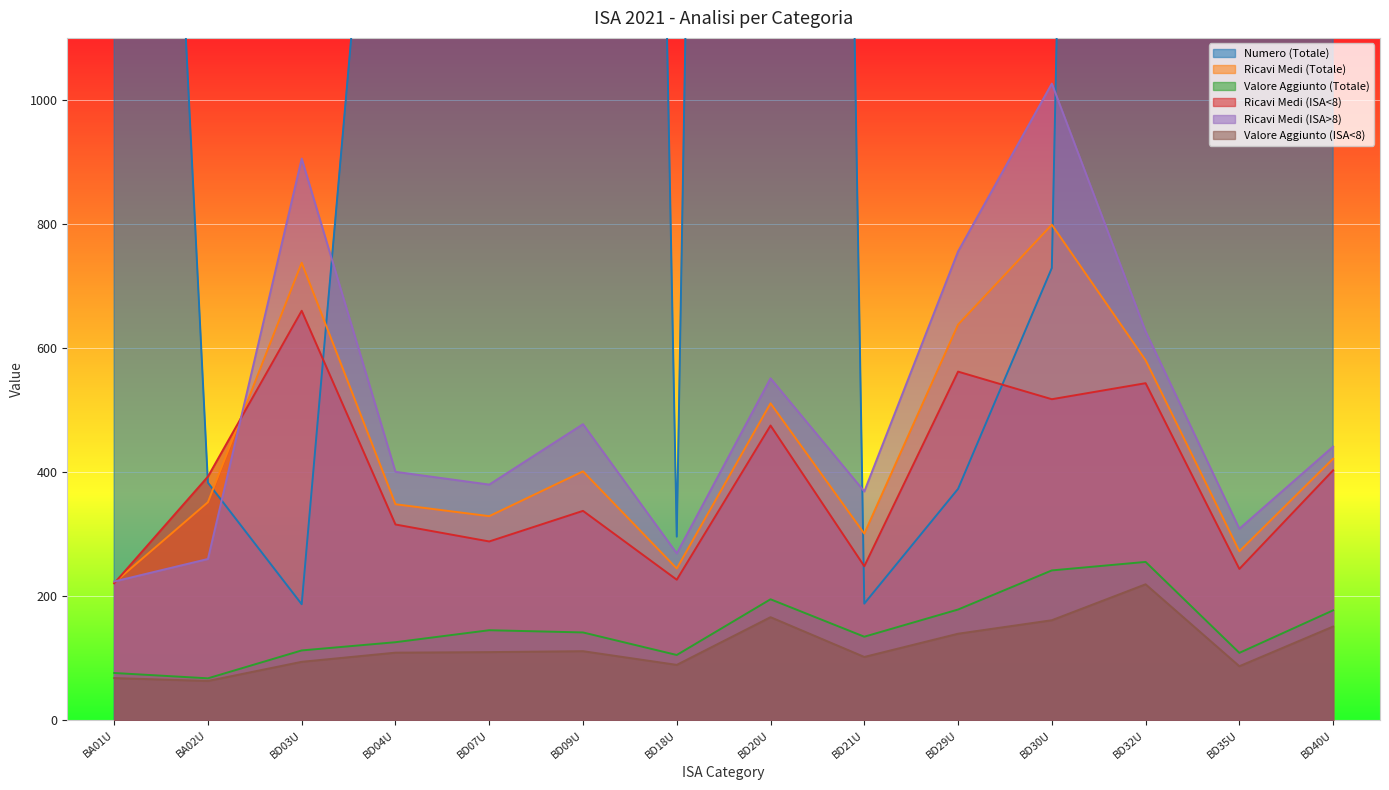

What is the difference between the Ricavi Medi (Totale) values at BD20U and BD21U?

210.0